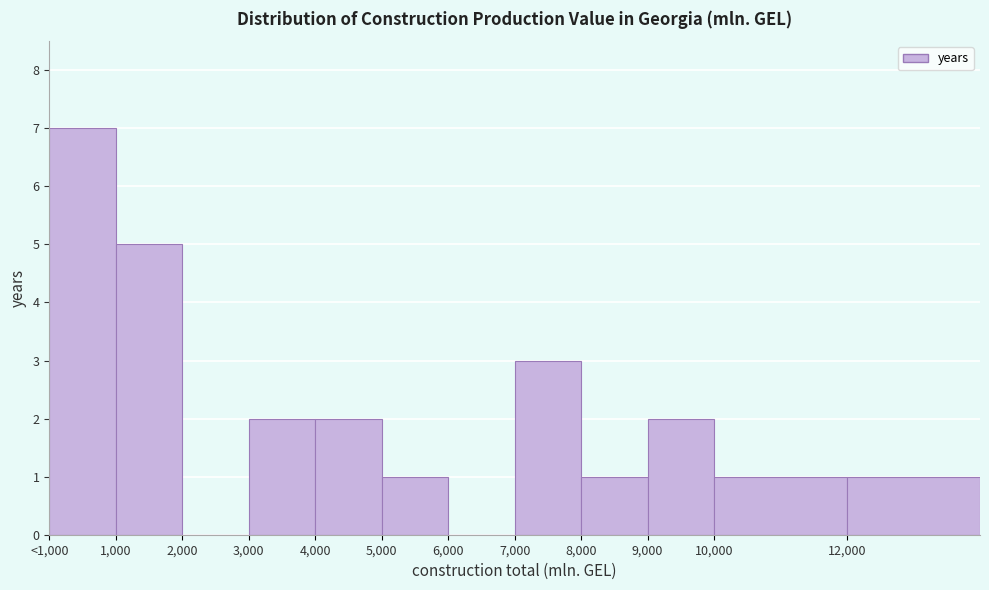

Reading left to right, list all the values displayed in this chart.

<1,000=7	1,000=5	2,000=0	3,000=2	4,000=2	5,000=1	6,000=0	7,000=3	8,000=1	9,000=2	10,000=1	12,000=1